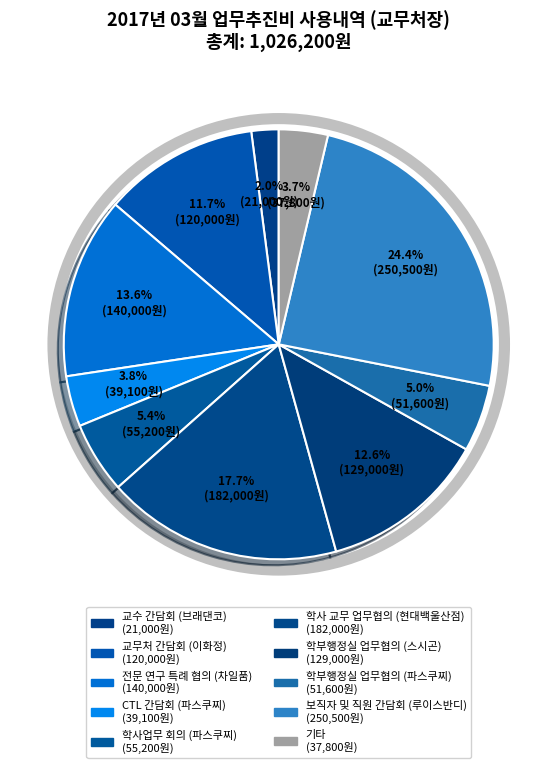

How many segments does this pie chart have?

10